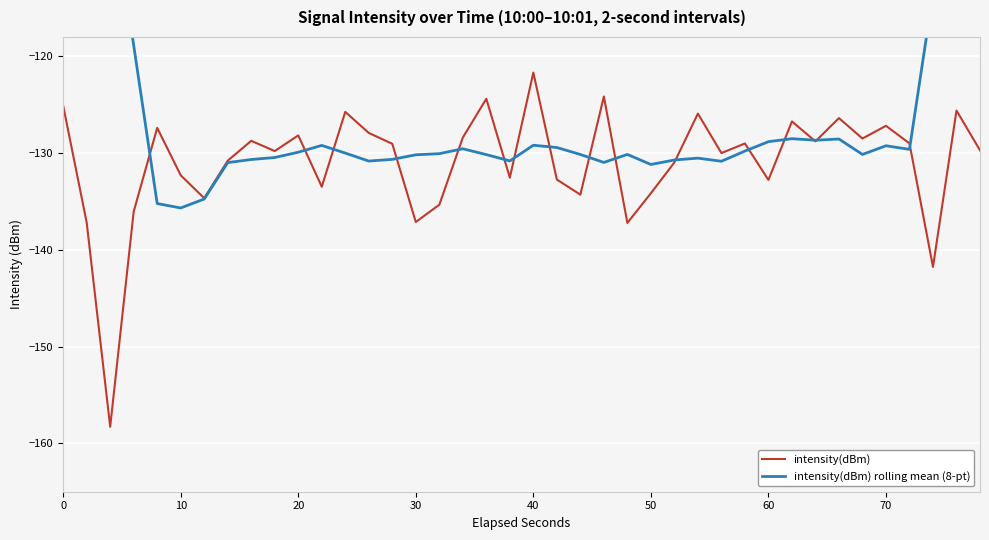

Is it true that intensity(dBm) equals -121.7 at 40?

True